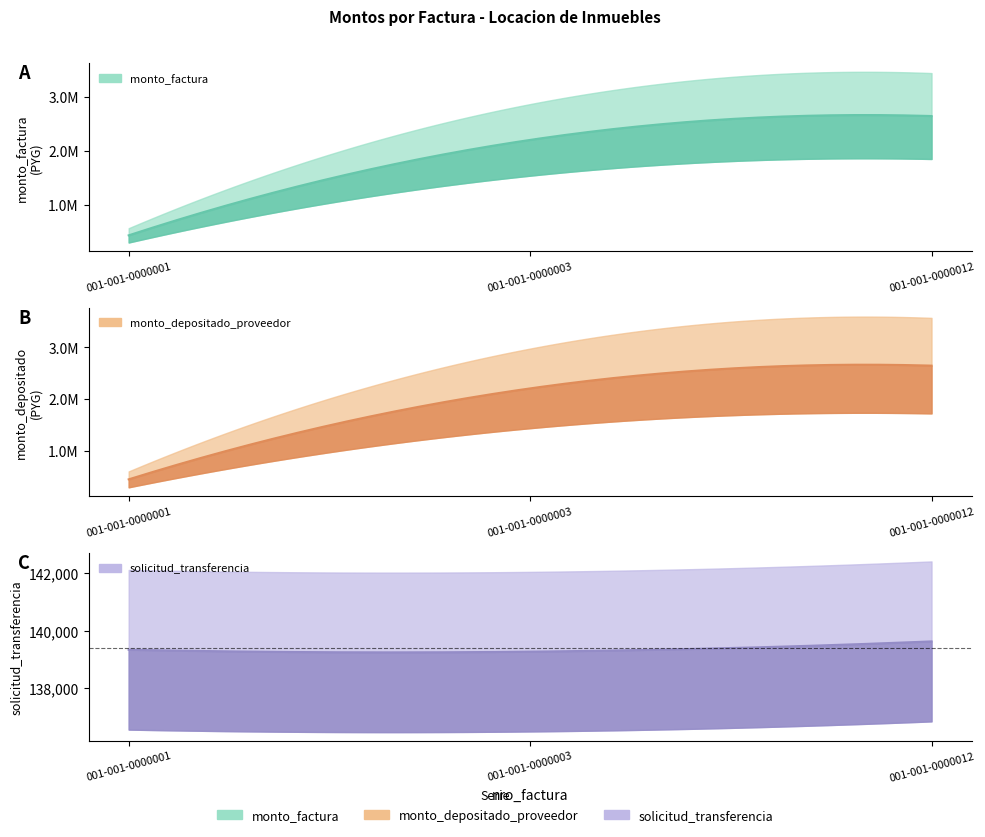

Count the number of data series in this chart.

3